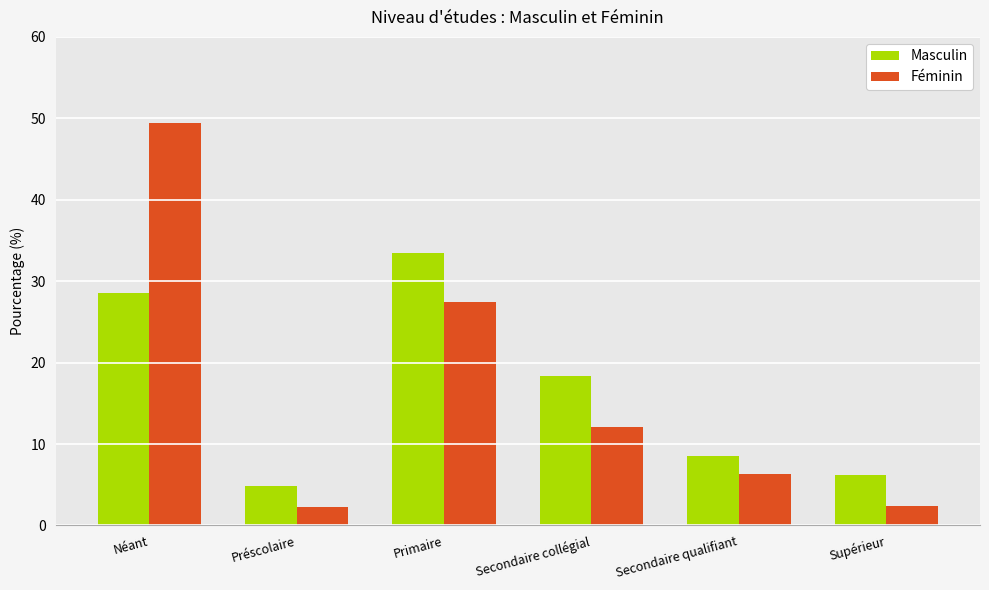

At Primaire, list the series in order from smallest to largest.

Féminin, Masculin